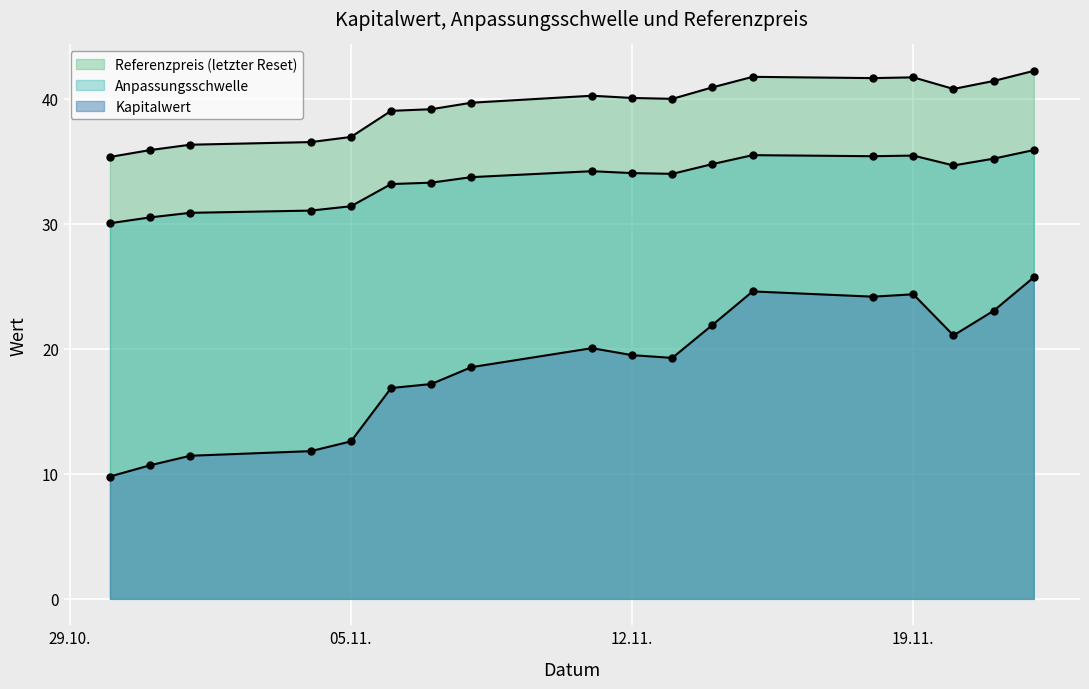

How many categories are shown in the chart?

18